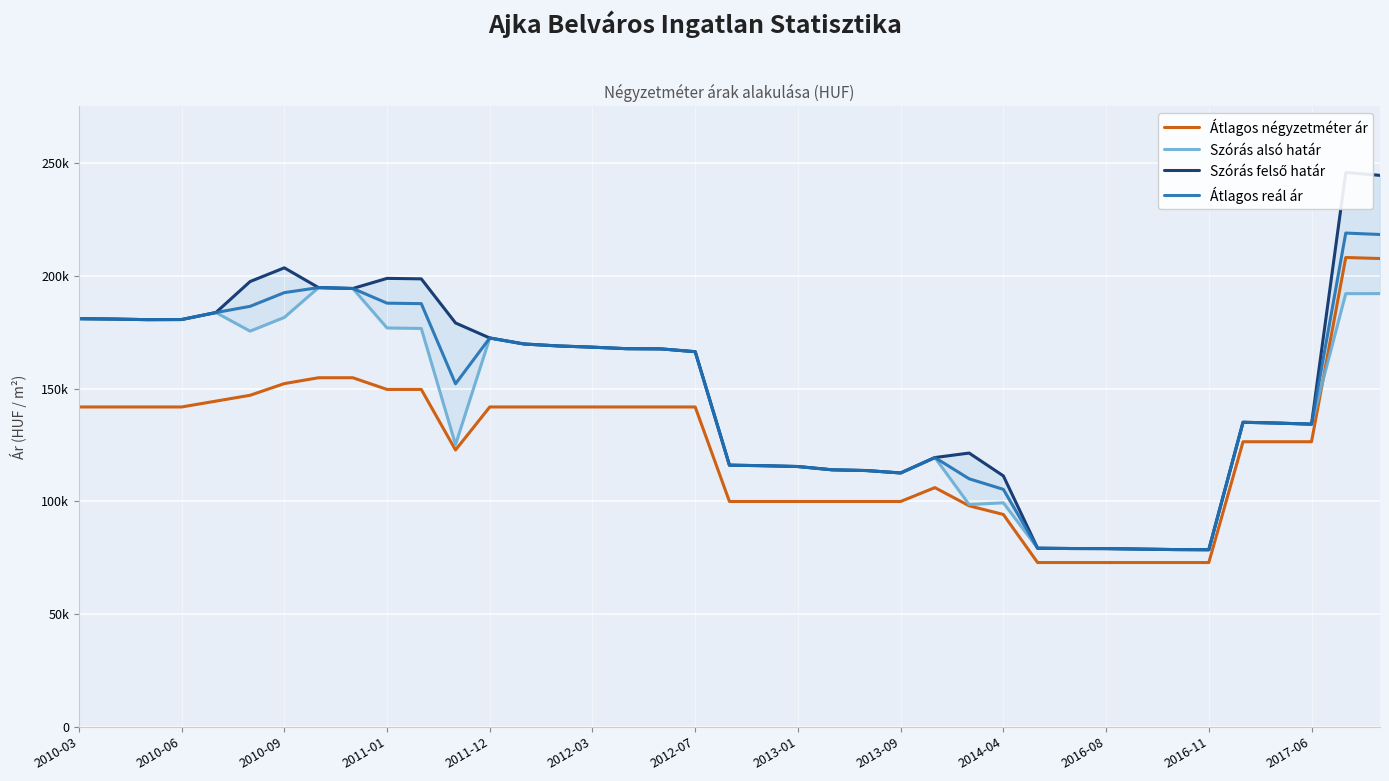

What is the difference between the highest and lowest values at 25?

13340